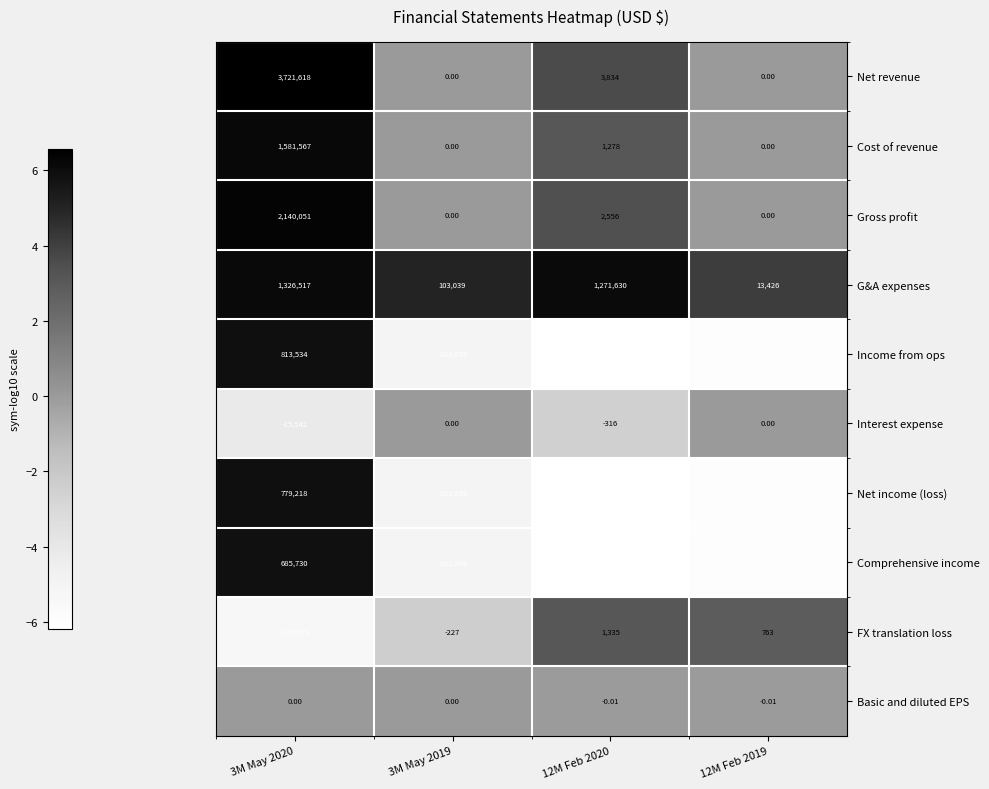

How many values in Net income (loss) are above zero?

1